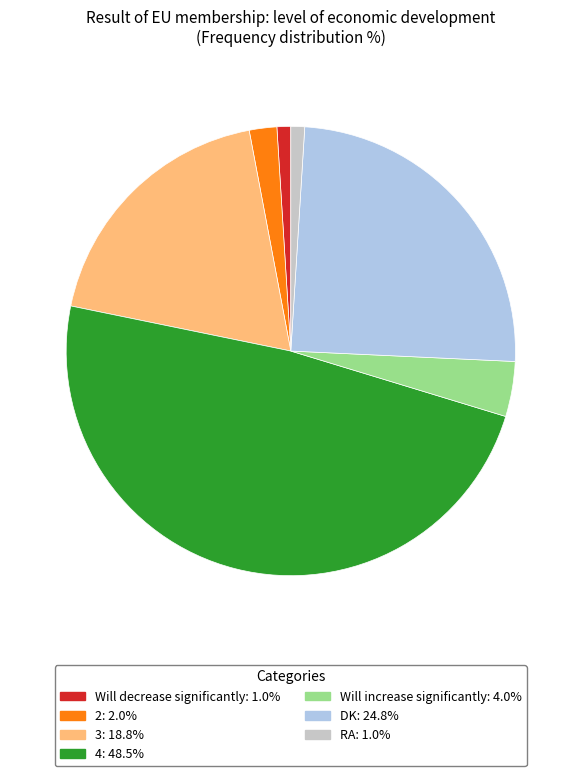

What is the largest slice in the pie chart?

4